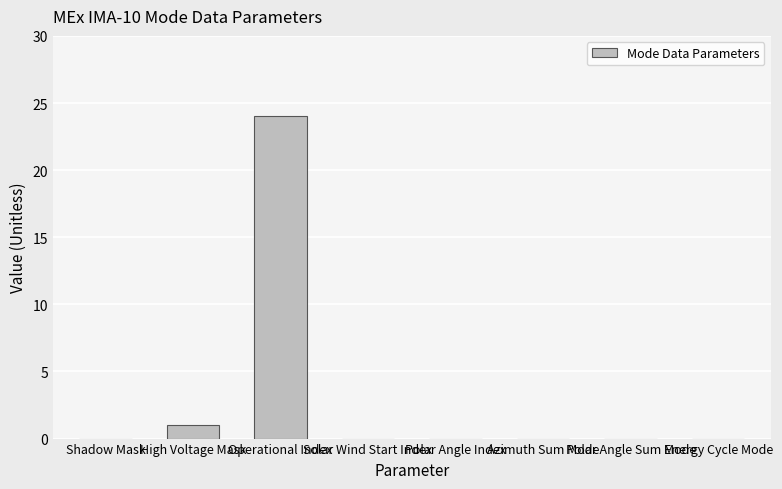

What is the sum of all values?

25